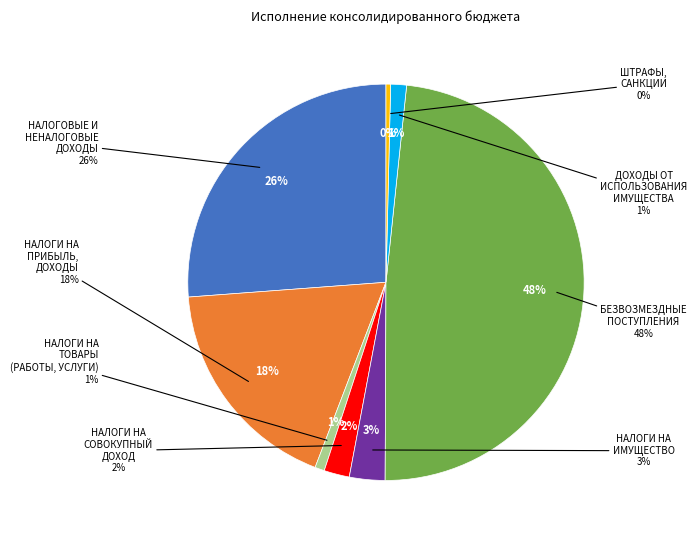

True or false: ДОХОДЫ ОТ ИСПОЛЬЗОВАНИЯ ИМУЩЕСТВА accounts for 11% of the total.

False